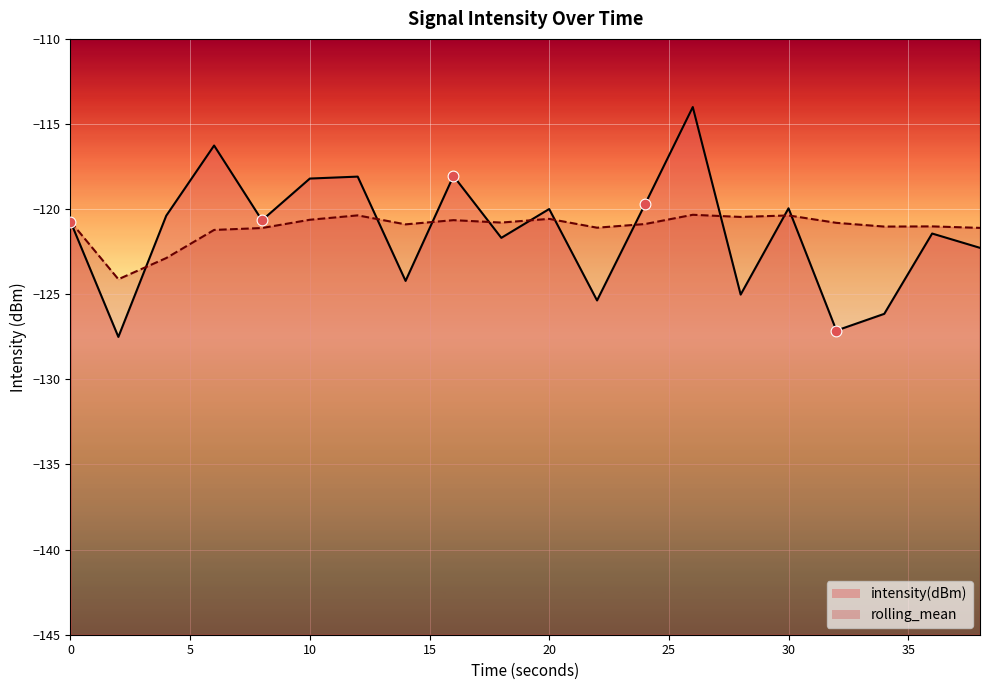

Which series reaches the minimum Y coordinate?

intensity(dBm)